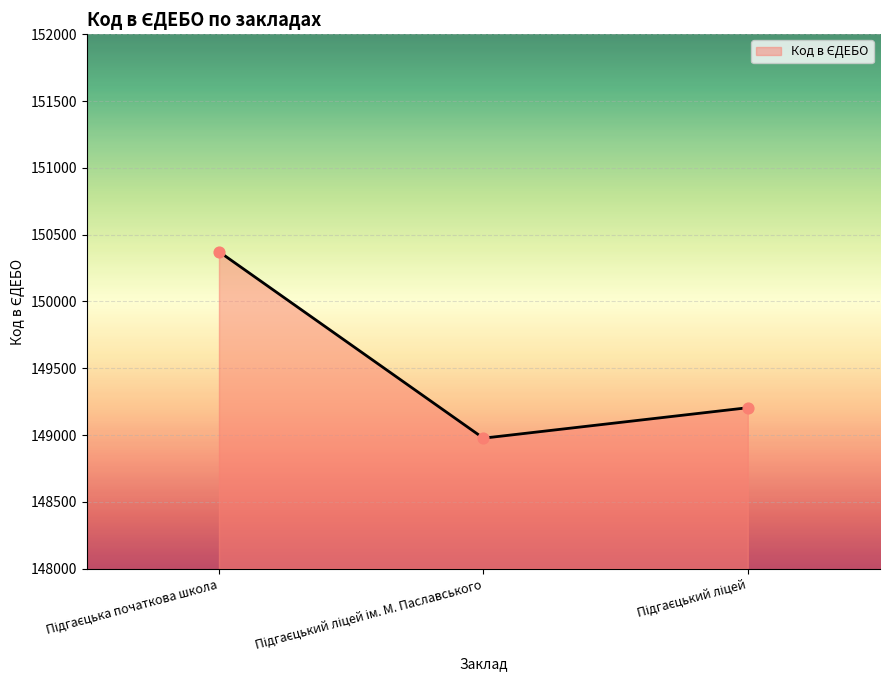

What is the greatest value displayed?

150373